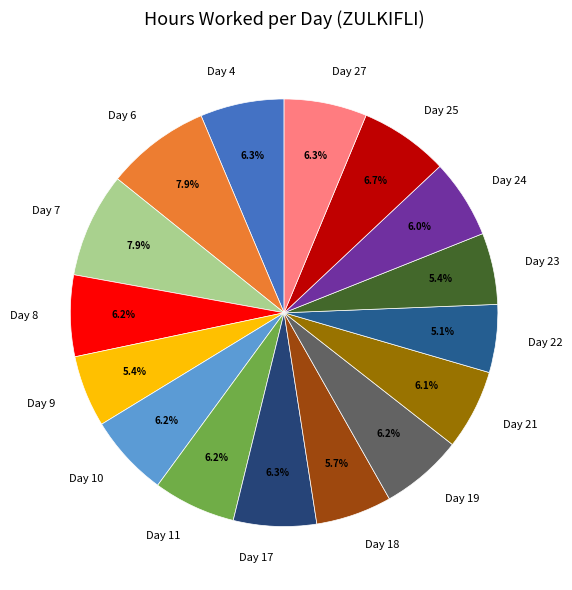

Which has a higher value, Day 25 or Day 9?

Day 25